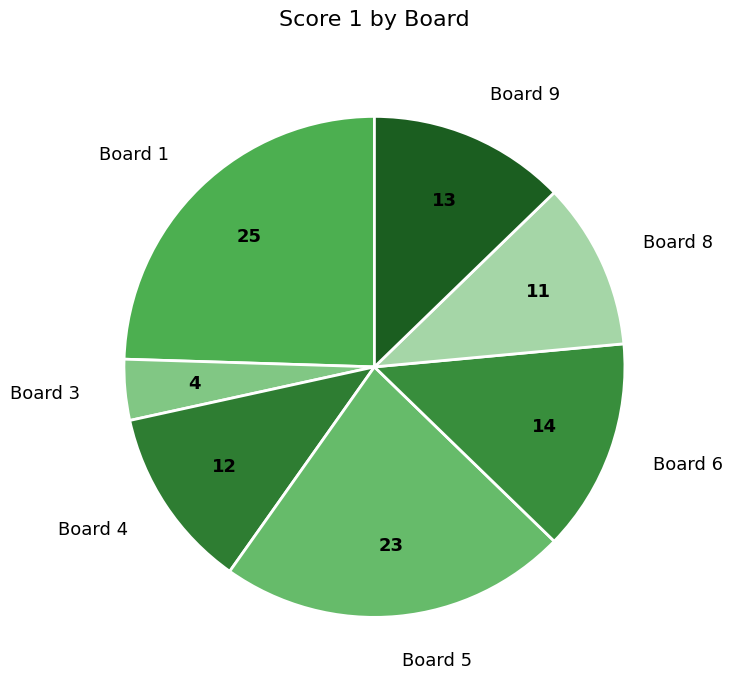

Rank the categories by value from highest to lowest.

Board 1, Board 5, Board 6, Board 9, Board 4, Board 8, Board 3